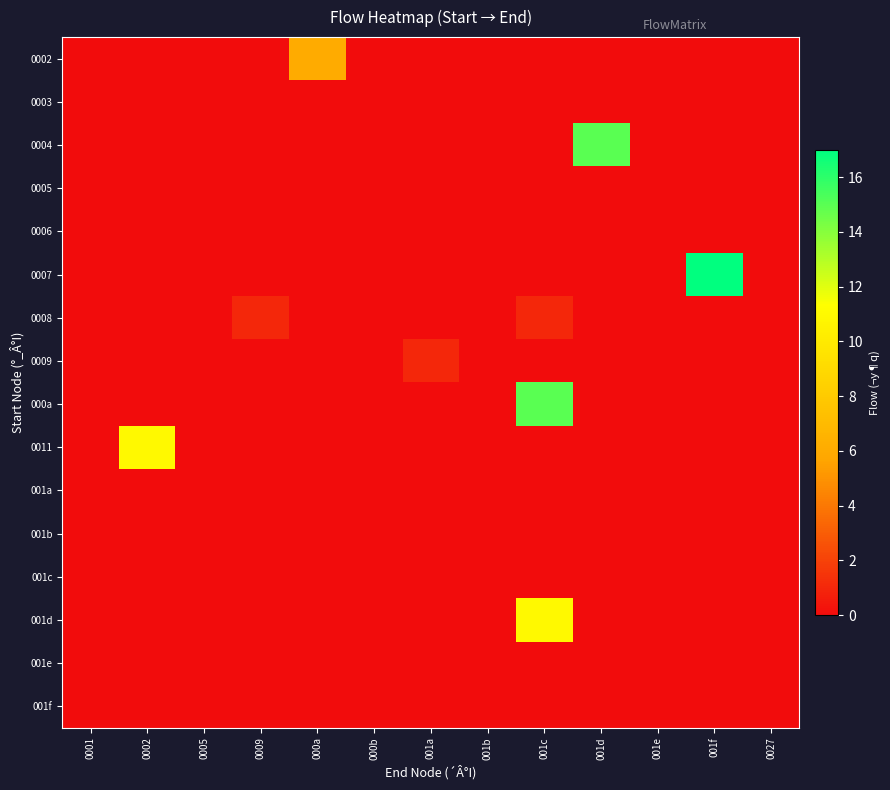

How many series are shown in this chart?

16